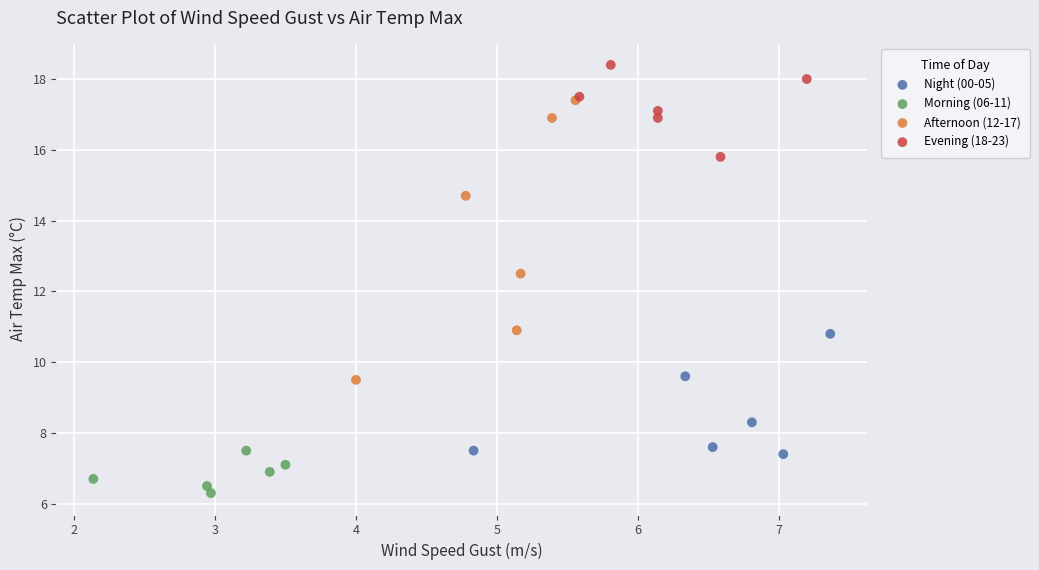

Which series reaches the maximum Y coordinate?

Evening (18-23)